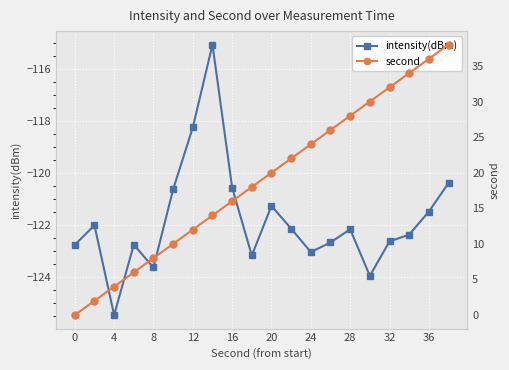

What is the total value across all series at 11?

-100.1